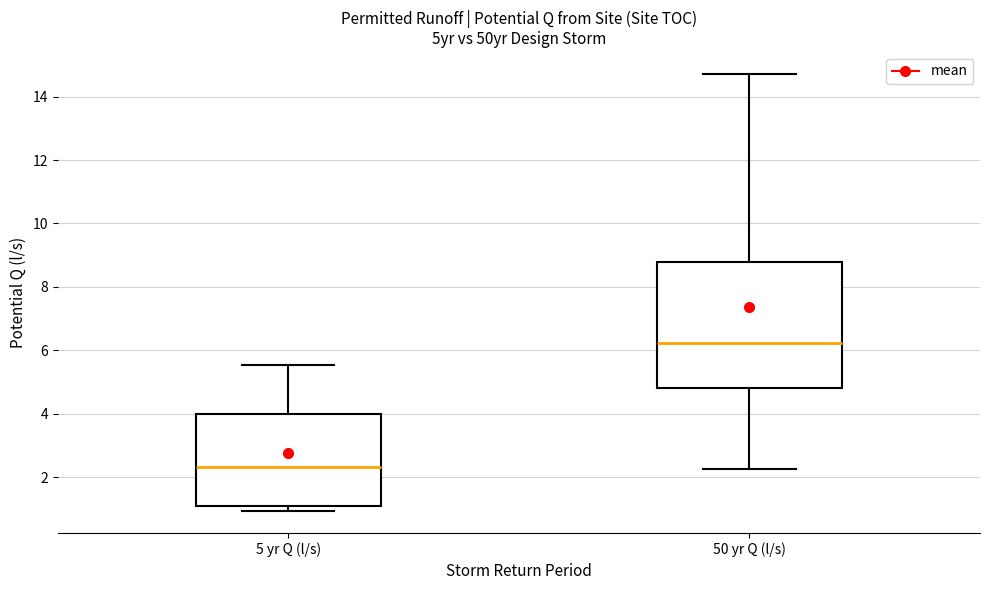

Reading left to right, read every box against the y-axis: the position of its median line, the range the box covers, and the ends of its whiskers. The values are not printed on the chart, so give them approximately, as read against the axis.

5 yr Q (l/s): median 2.4, box 1.0 to 4.0, whiskers 1.0 (just below the box's lower edge) to 5.6
50 yr Q (l/s): median 6.2, box 4.8 to 8.8, whiskers 2.2 to 14.8